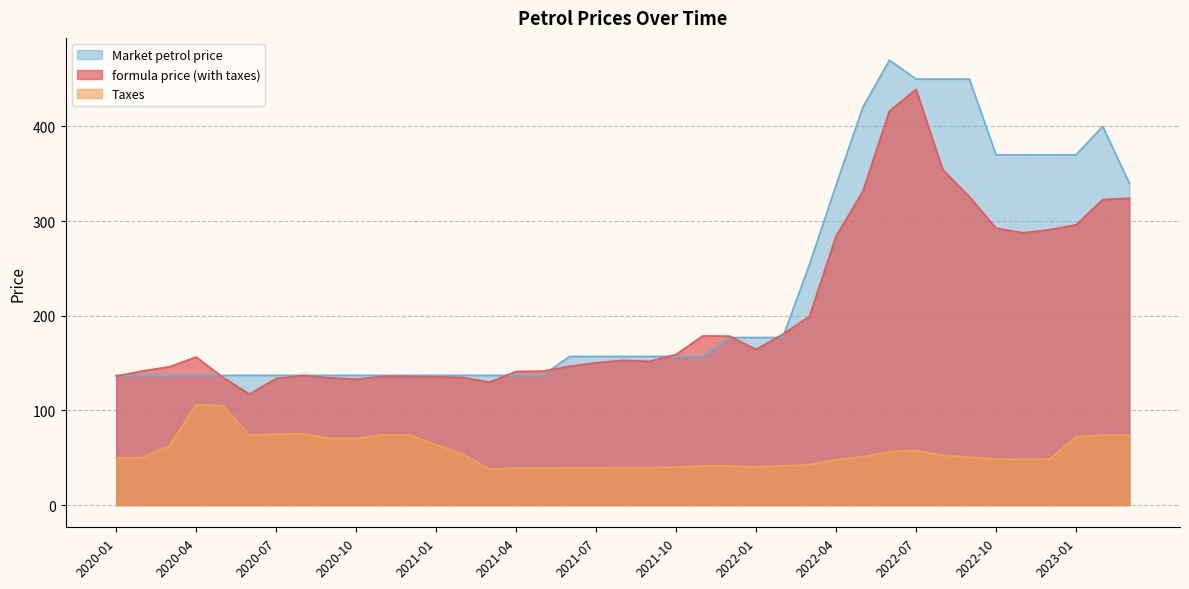

What position from the left is 2022-09?

33